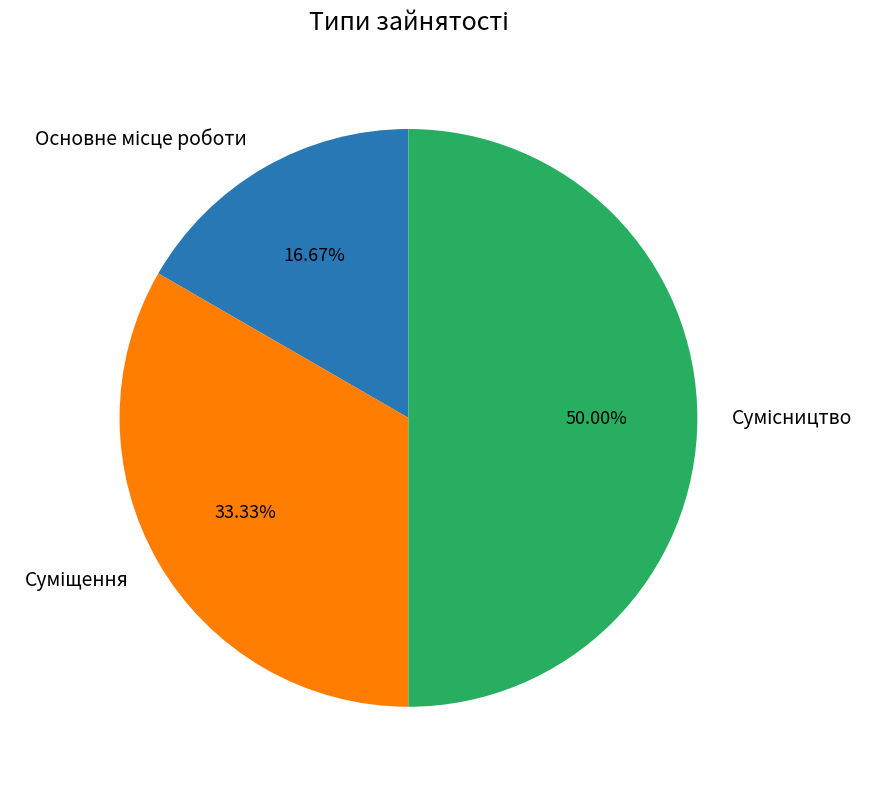

Does Суміщення account for over 50% of the chart?

No